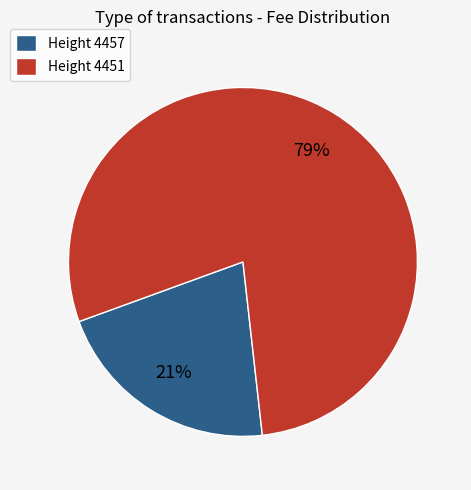

Rank the categories by value from lowest to highest.

Height 4457, Height 4451